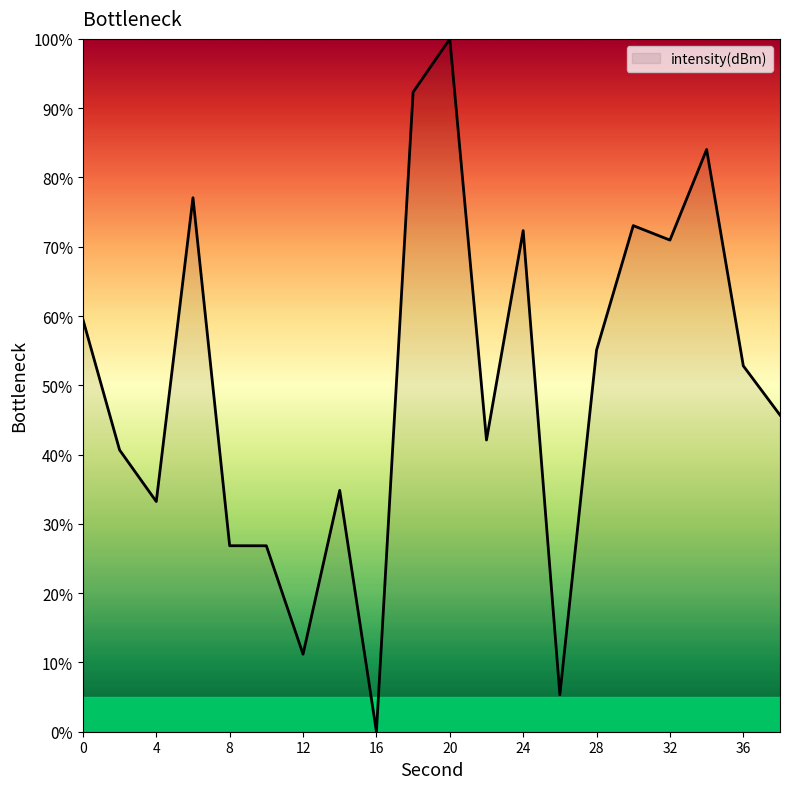

What is the difference between the maximum and minimum values?

100.0